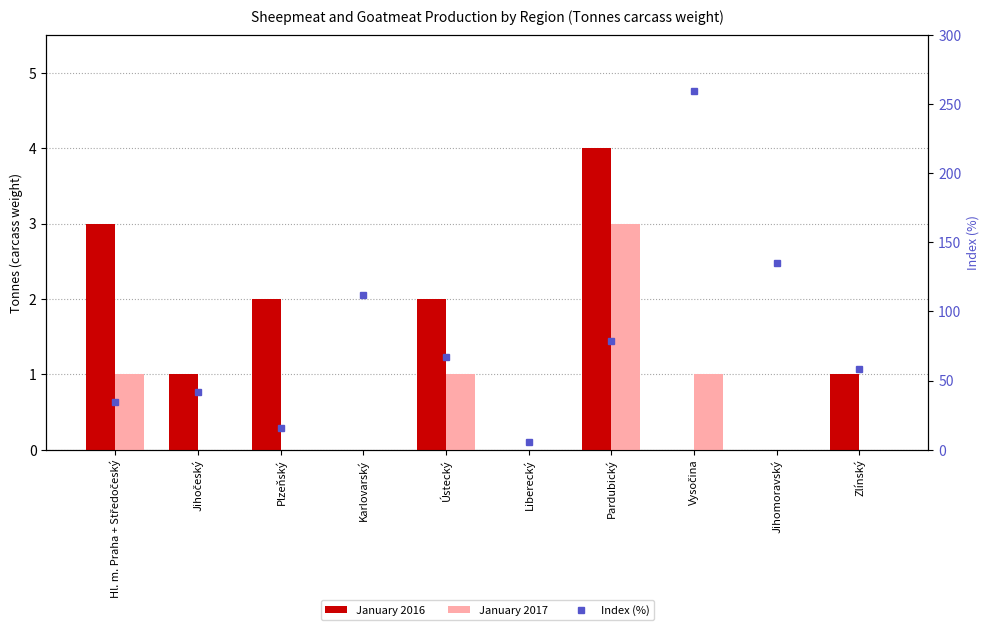

What are all the series names shown in the legend?

January 2016, January 2017, Index (%)